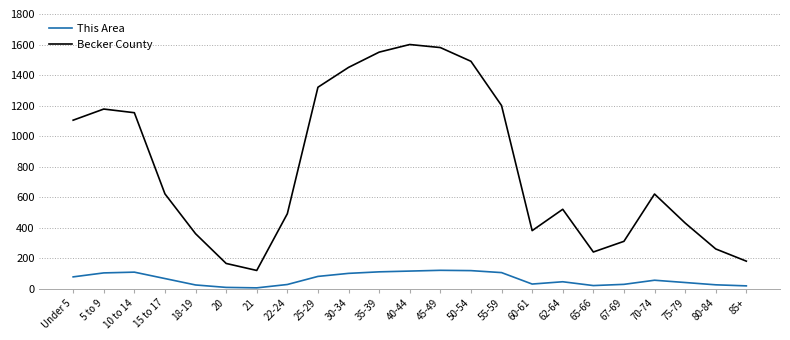

What is the maximum value for Becker County?

1600